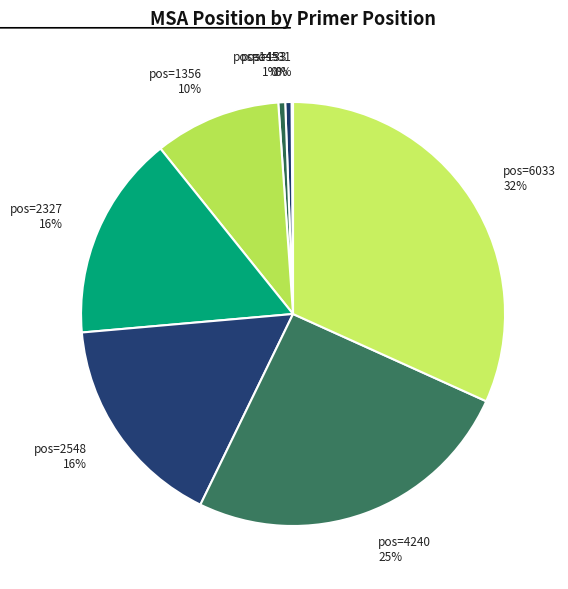

Which category has the biggest portion of the pie?

pos=6033 32%